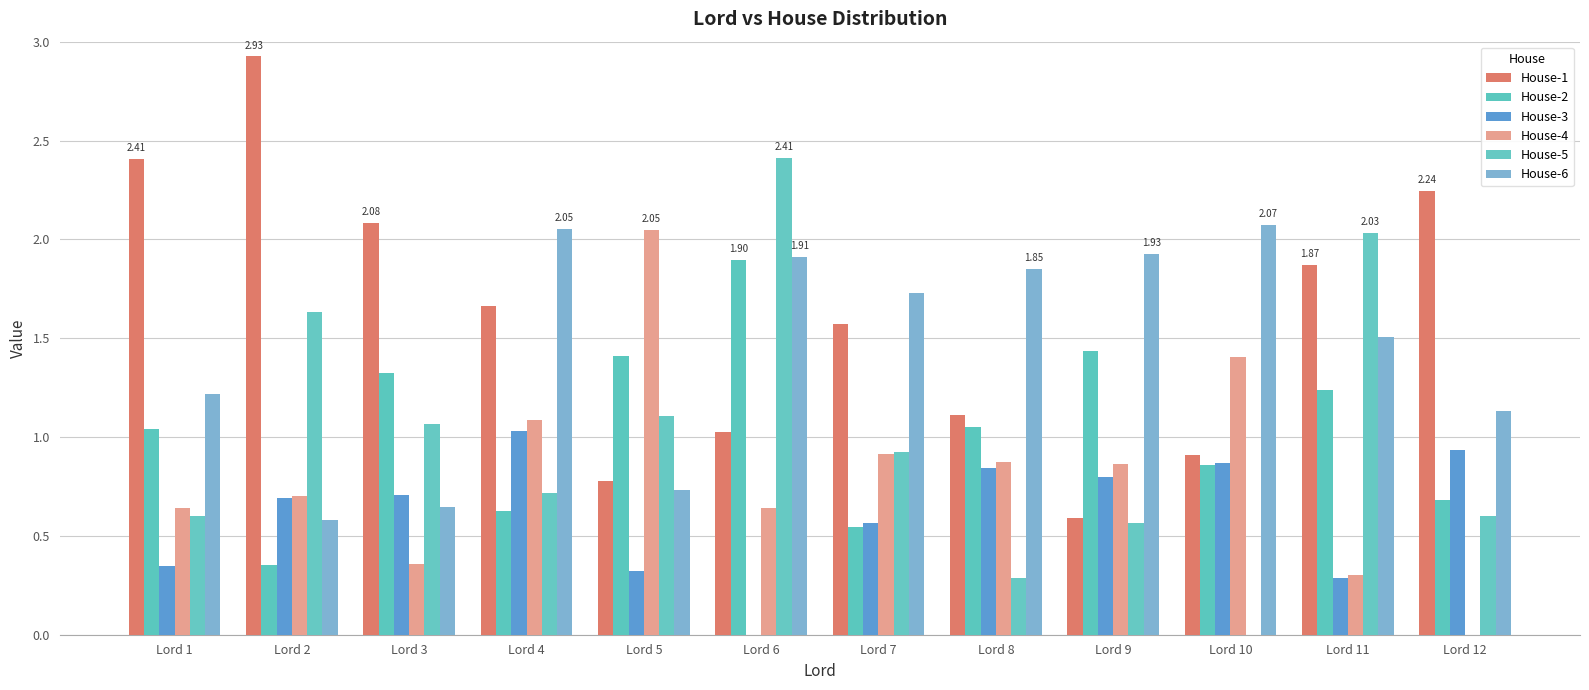

What is the difference between the highest and lowest values at Lord 11?

1.7